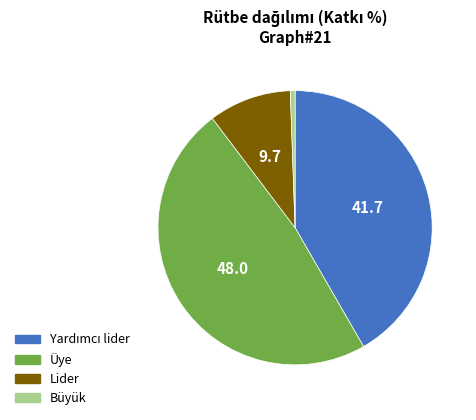

Does Büyük represent more than half of the total?

No